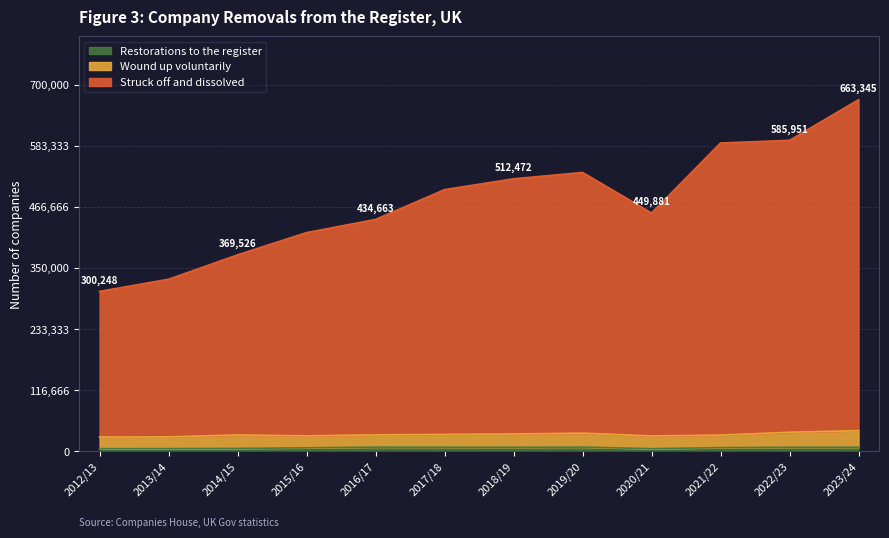

What is the approximate value of Struck off and dissolved at 2022/23?

593597